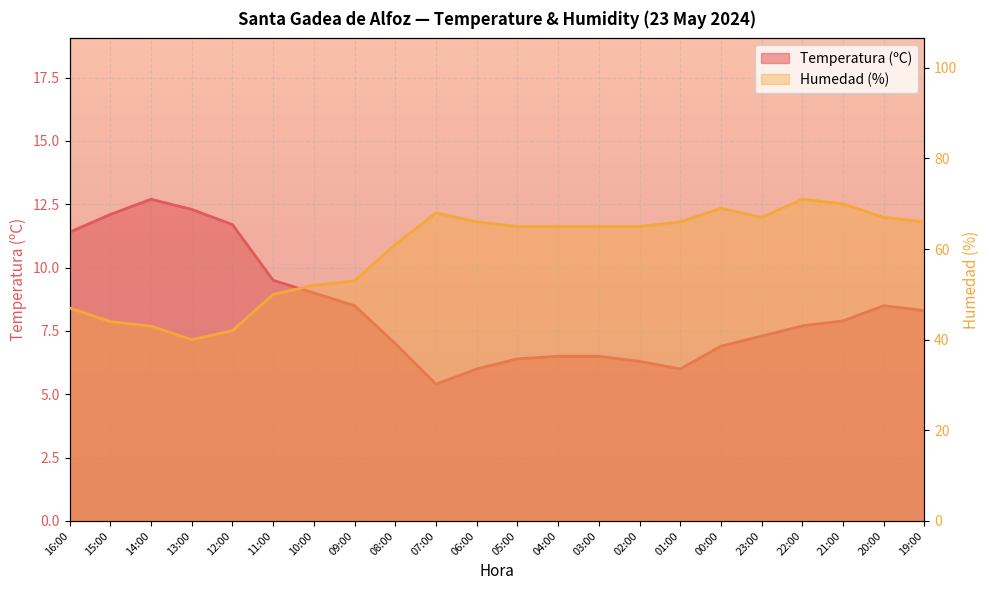

At which category is the sum across all series the highest?

22:00